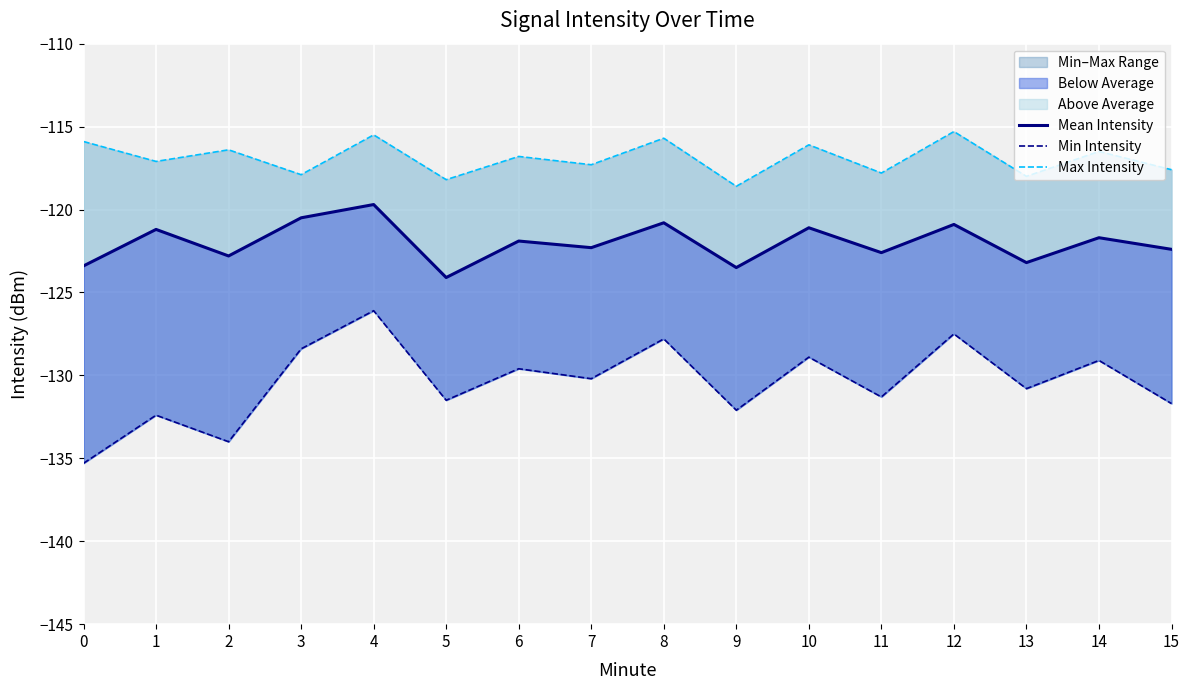

What is the value of the Min Intensity point at the 6th from the left?

-131.5